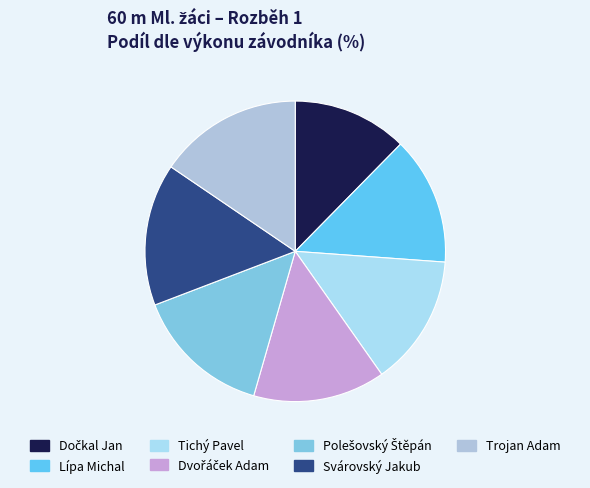

How many segments does this pie chart have?

7